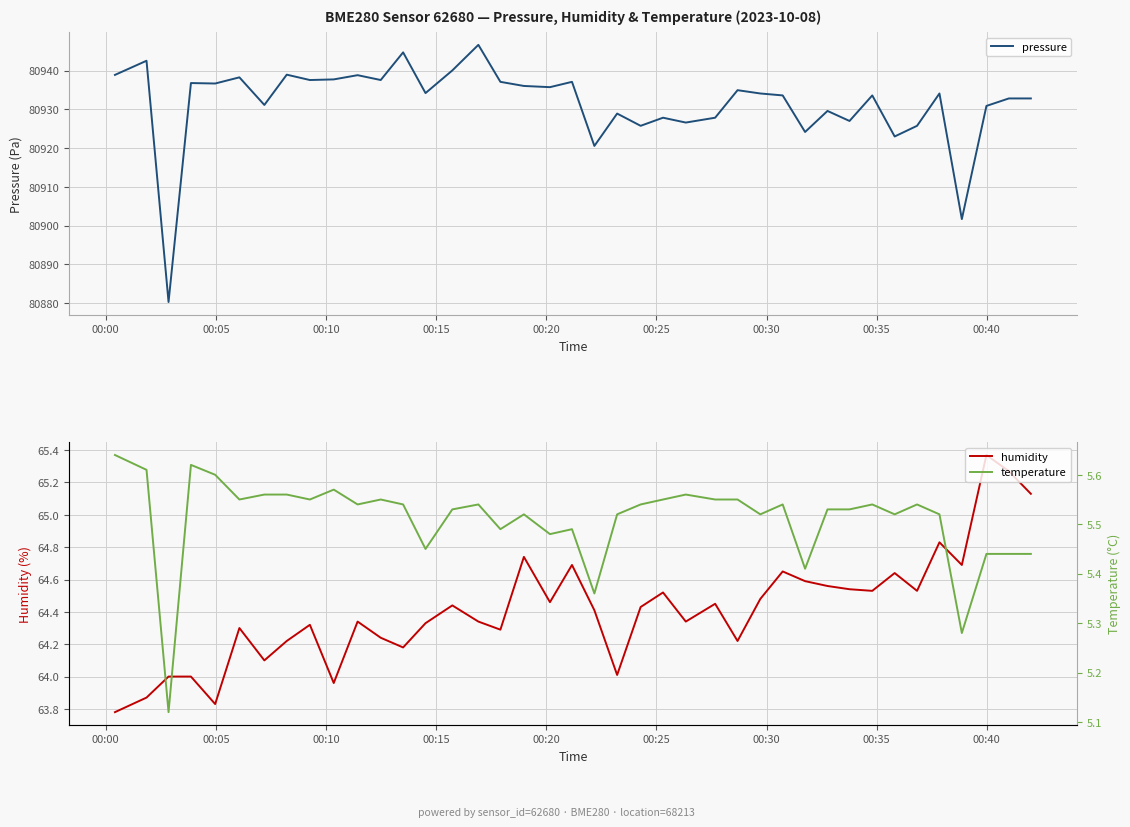

What is the highest value of the pressure series?

80946.6